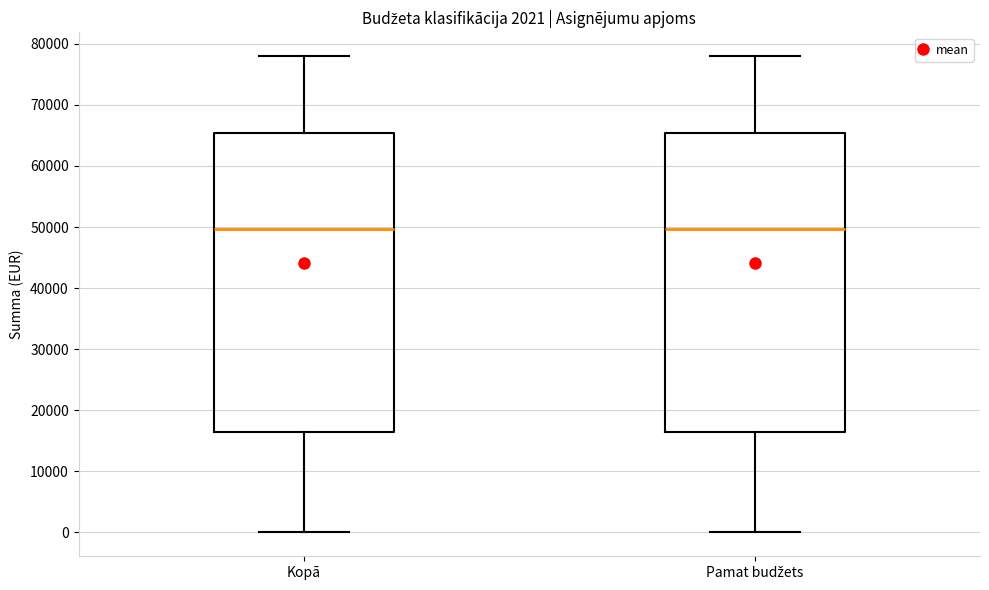

Reading left to right, read every box against the y-axis: the position of its median line, the range the box covers, and the ends of its whiskers. The values are not printed on the chart, so give them approximately, as read against the axis.

Kopā: median 50000, box 16000 to 65000, whiskers 0 to 78000
Pamat budžets: median 50000, box 16000 to 65000, whiskers 0 to 78000